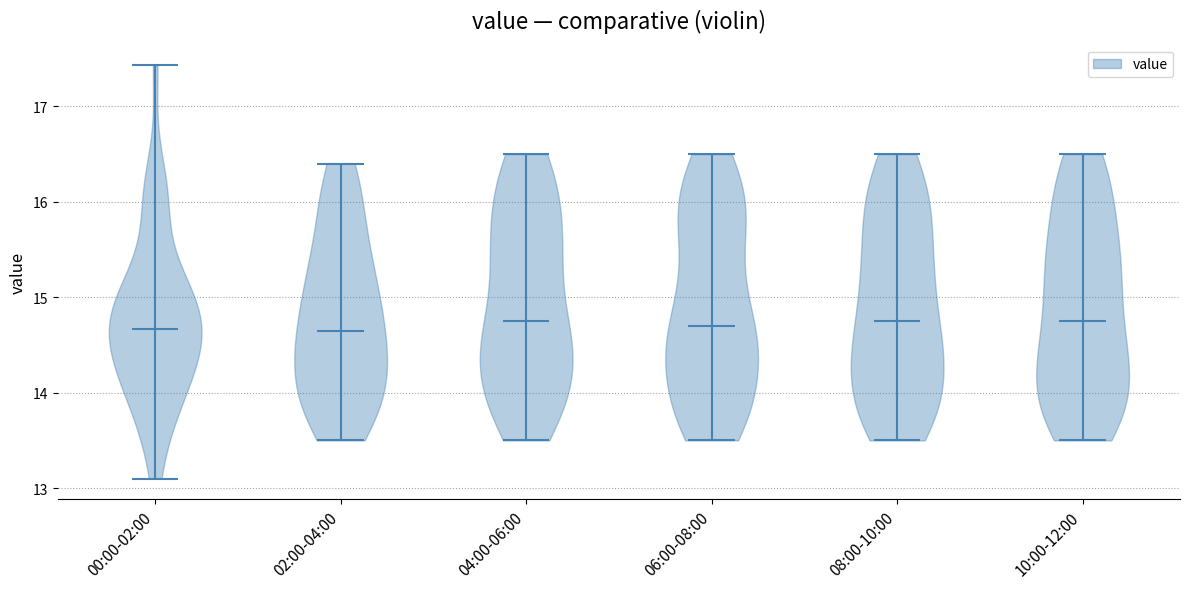

Reading left to right, read every violin against the y-axis: where its median line is, and the lowest and highest points it reaches. The values are not printed on the chart, so give them approximately, as read against the axis.

00:00-02:00: median line 14.7, lowest point 13.1, highest point 17.4
02:00-04:00: median line 14.7, lowest point 13.5, highest point 16.4
04:00-06:00: median line 14.8, lowest point 13.5, highest point 16.5
06:00-08:00: median line 14.7, lowest point 13.5, highest point 16.5
08:00-10:00: median line 14.8, lowest point 13.5, highest point 16.5
10:00-12:00: median line 14.8, lowest point 13.5, highest point 16.5